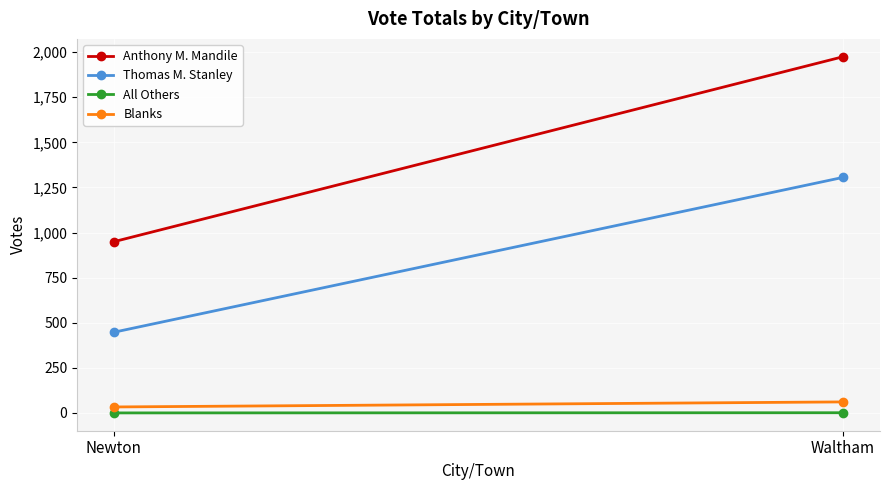

At which label does Thomas M. Stanley reach its minimum?

Newton